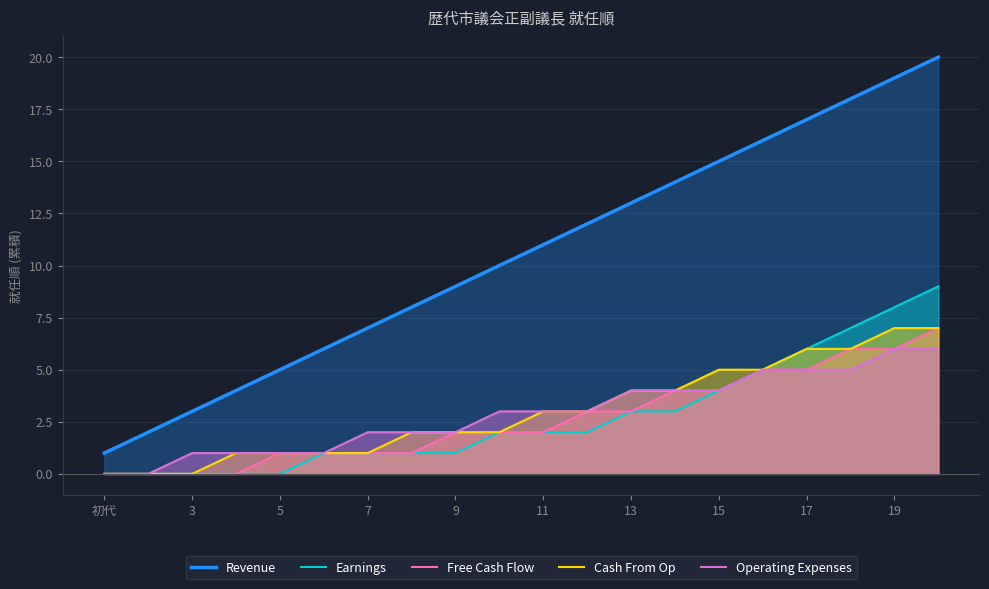

True or false: Earnings and Cash From Op intersect in this chart.

False